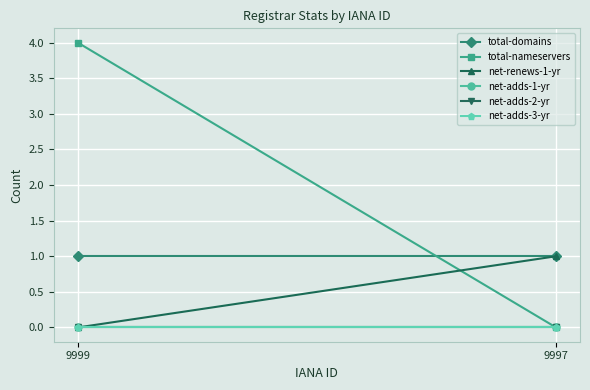

Which series has the widest spread of values?

total-nameservers